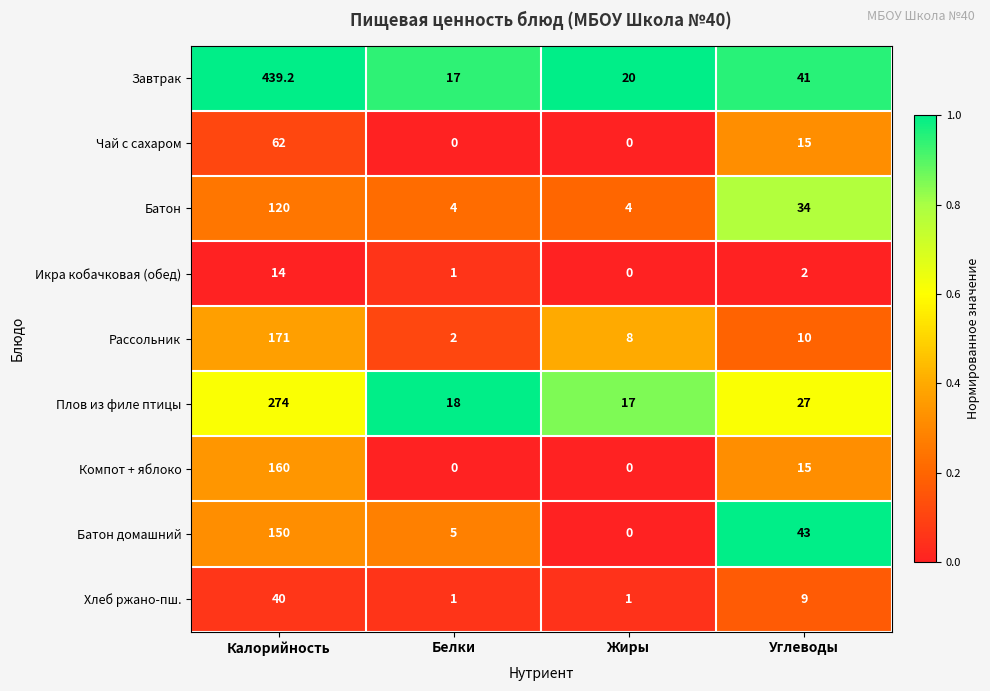

At Калорийность, list the series in order from largest to smallest.

Завтрак, Плов из филе птицы, Рассольник, Компот + яблоко, Батон домашний, Батон, Чай с сахаром, Хлеб ржано-пш., Икра кобачковая (обед)